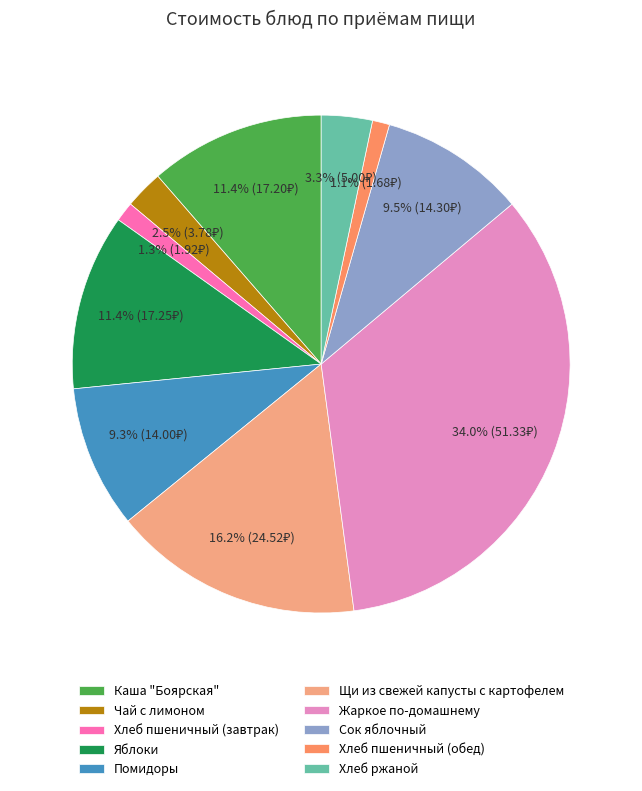

Does any single category account for the majority?

No